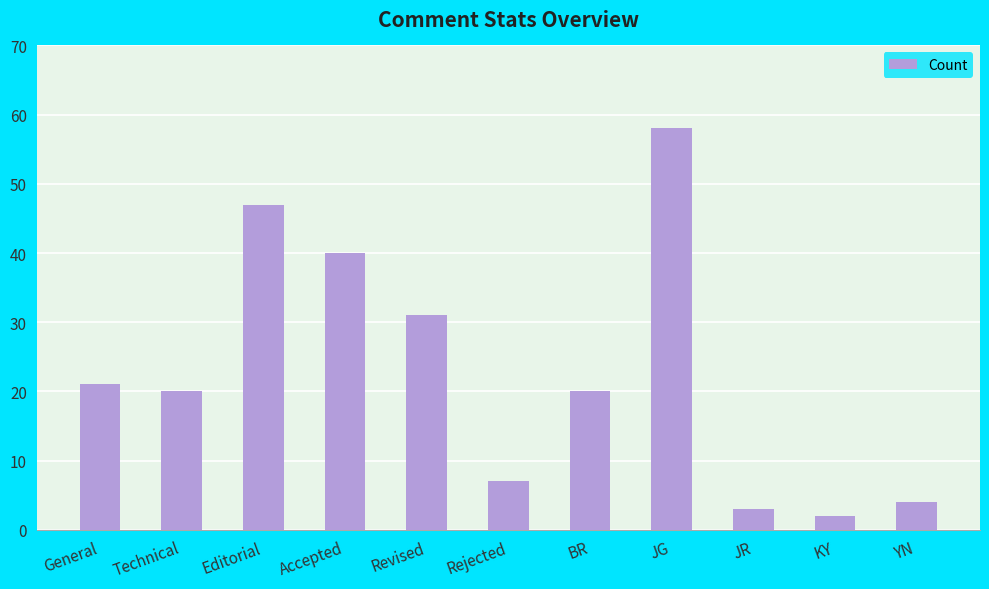

Which category has the highest value across all series?

JG